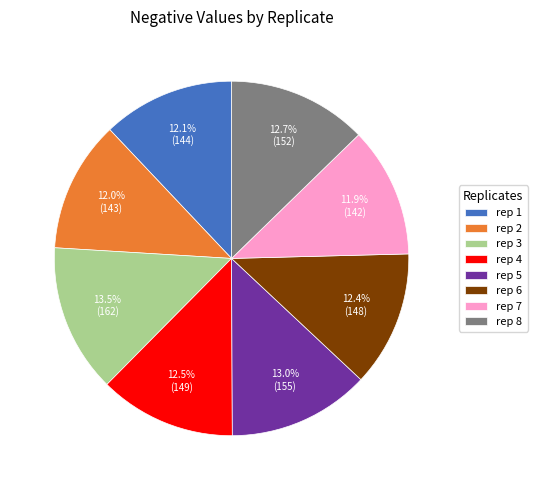

To the nearest percent, what portion does rep 5 represent?

13%